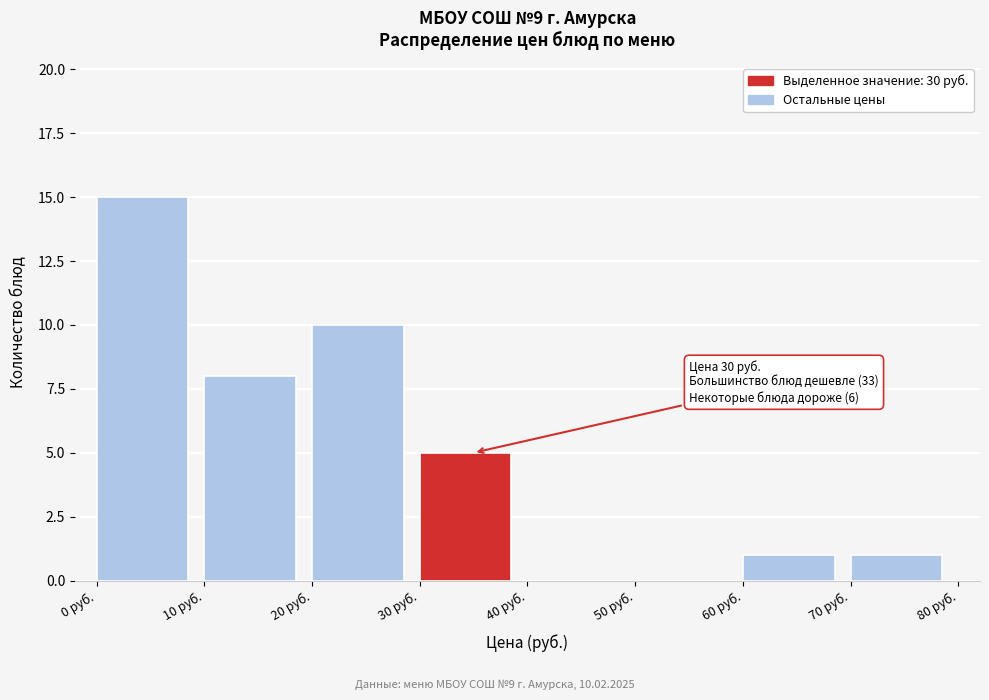

Which range on the x-axis has the tallest bar?

0 to 10